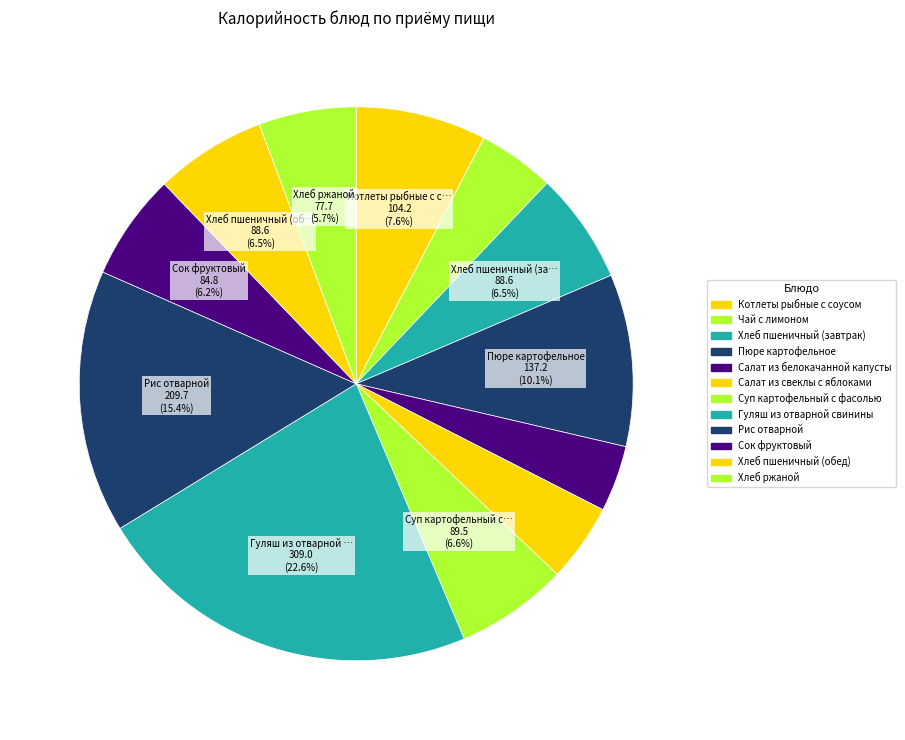

How many slices are in this pie chart?

12